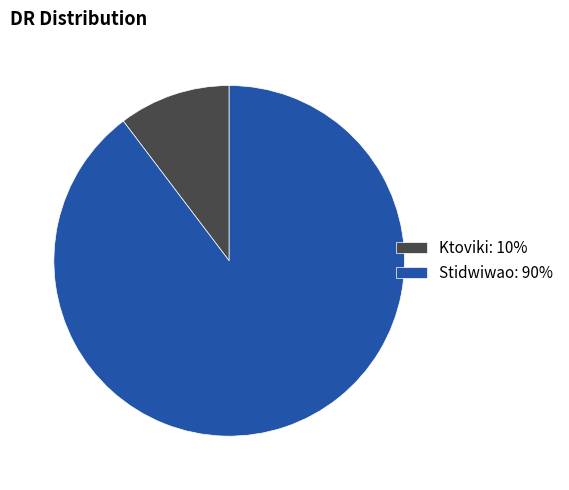

What is the majority slice?

Stidwiwao